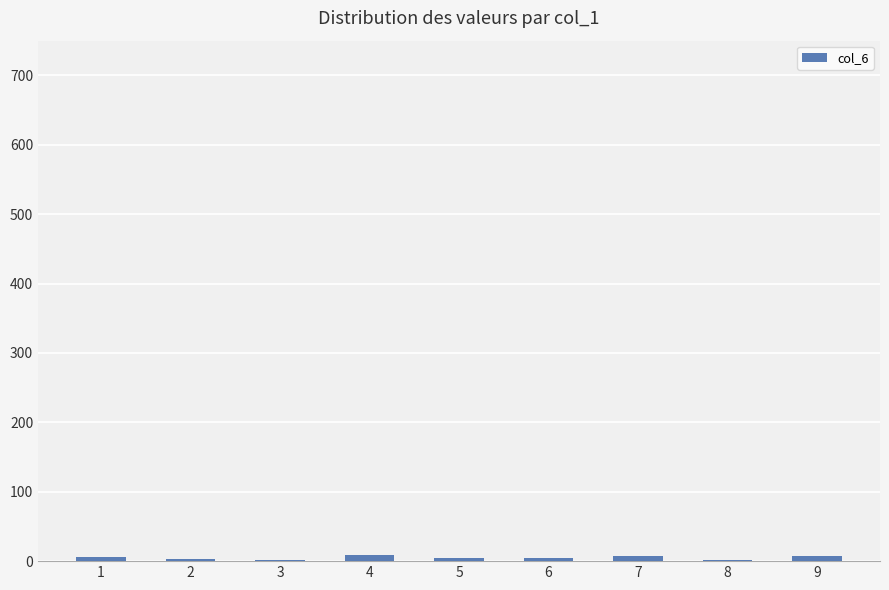

How many data points does each series have?

9